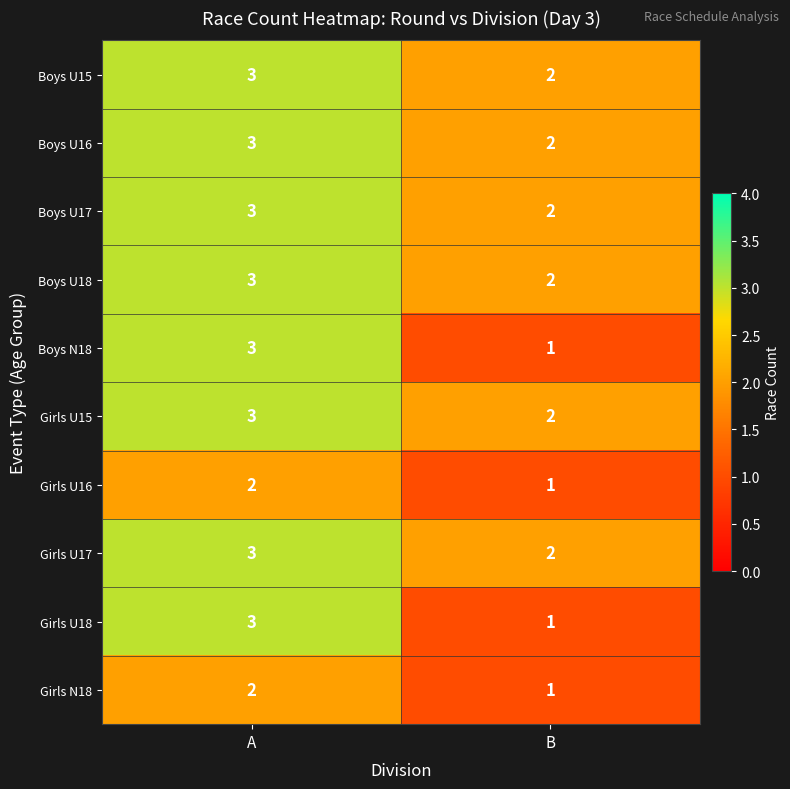

Is the value of Girls U18 at A greater than the value of Girls N18 at B?

Yes